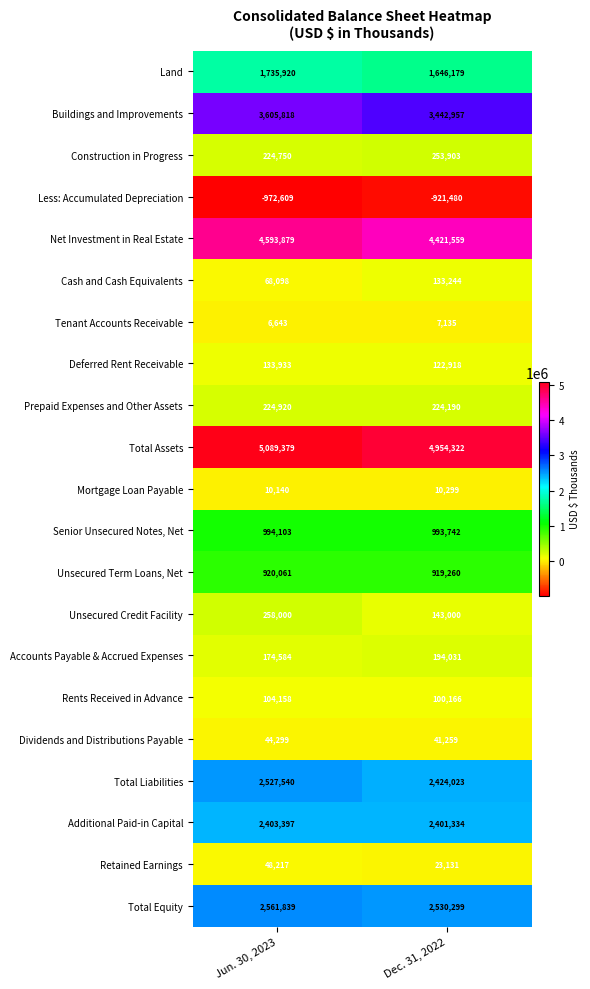

What is the greatest value displayed?

5089379